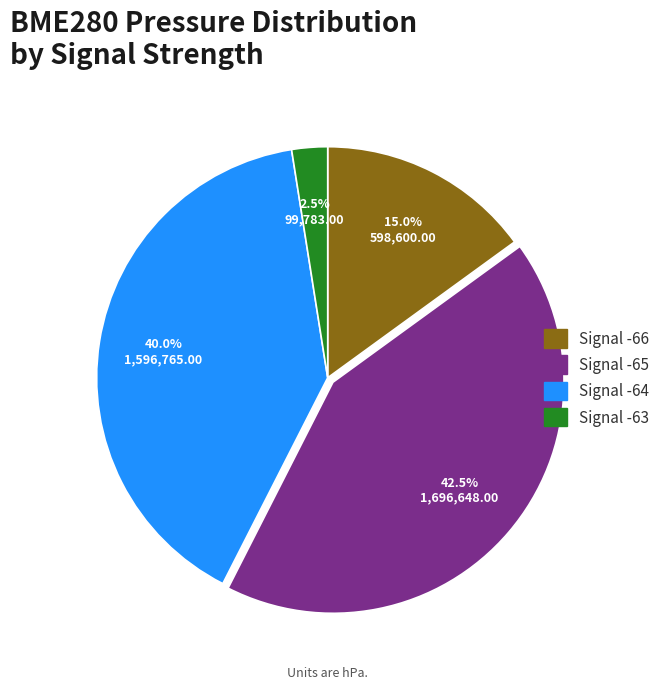

Is there any slice that represents more than half of the pie?

No